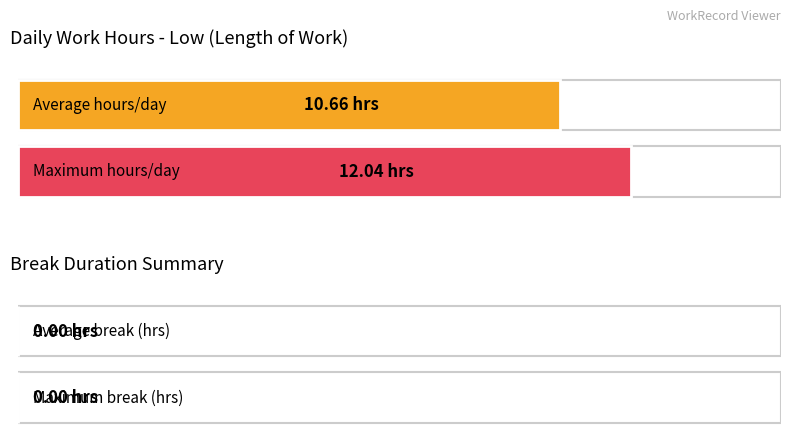

How many series are shown in this chart?

2